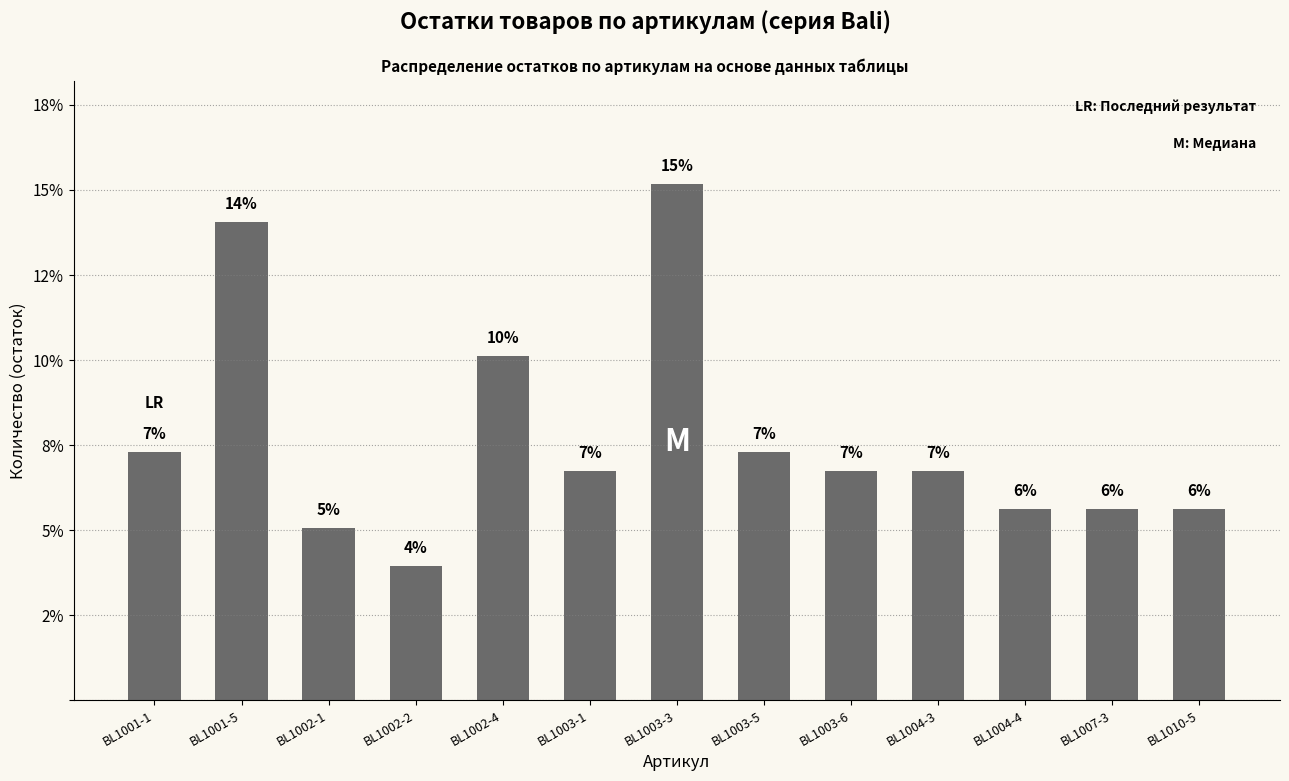

Approximately how many times larger is the value at BL1003-6 compared to BL1002-4?

0.7